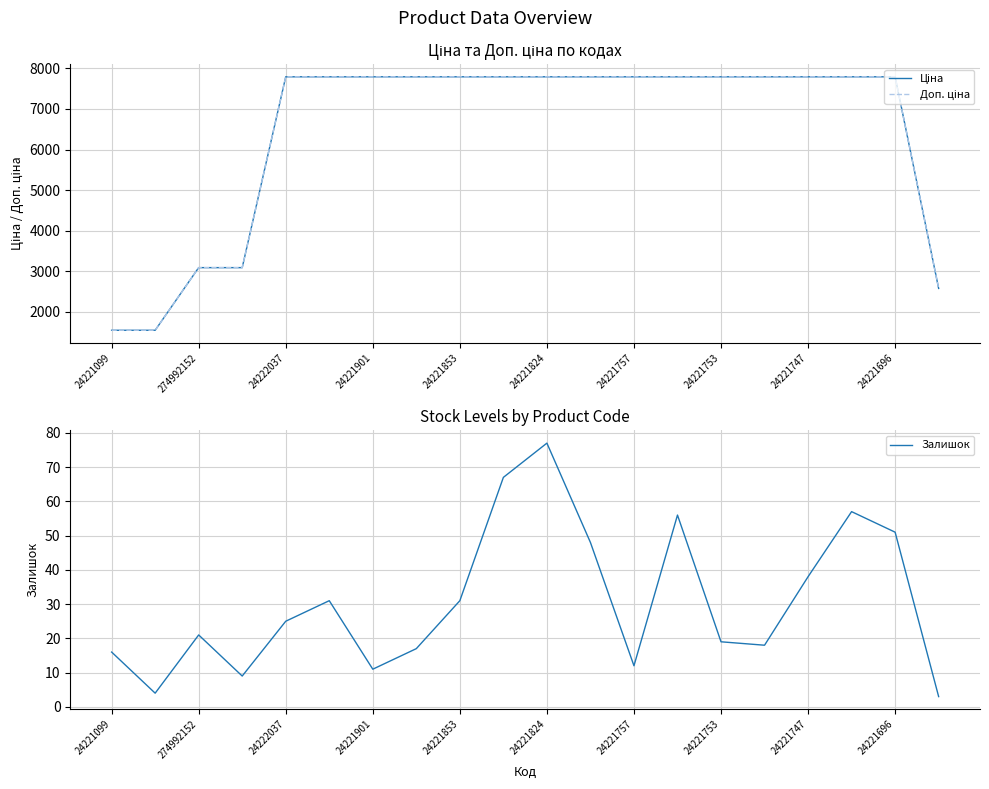

What is the smallest value displayed?

3.0